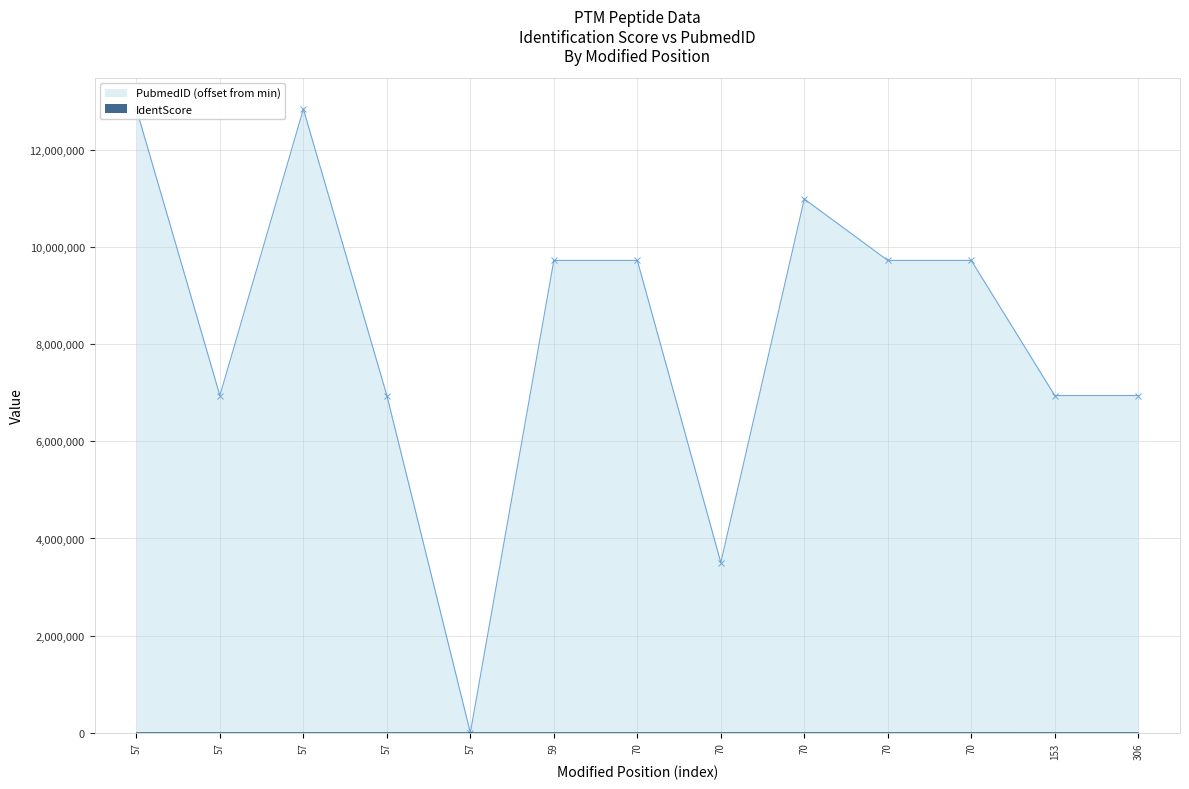

What is the difference between the maximum and minimum values in the PubmedID series?

12845740.0